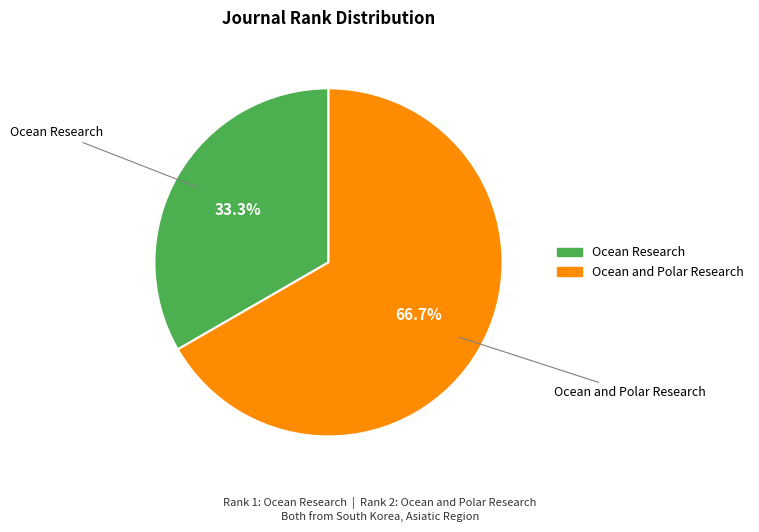

What is the majority slice?

Ocean and Polar Research